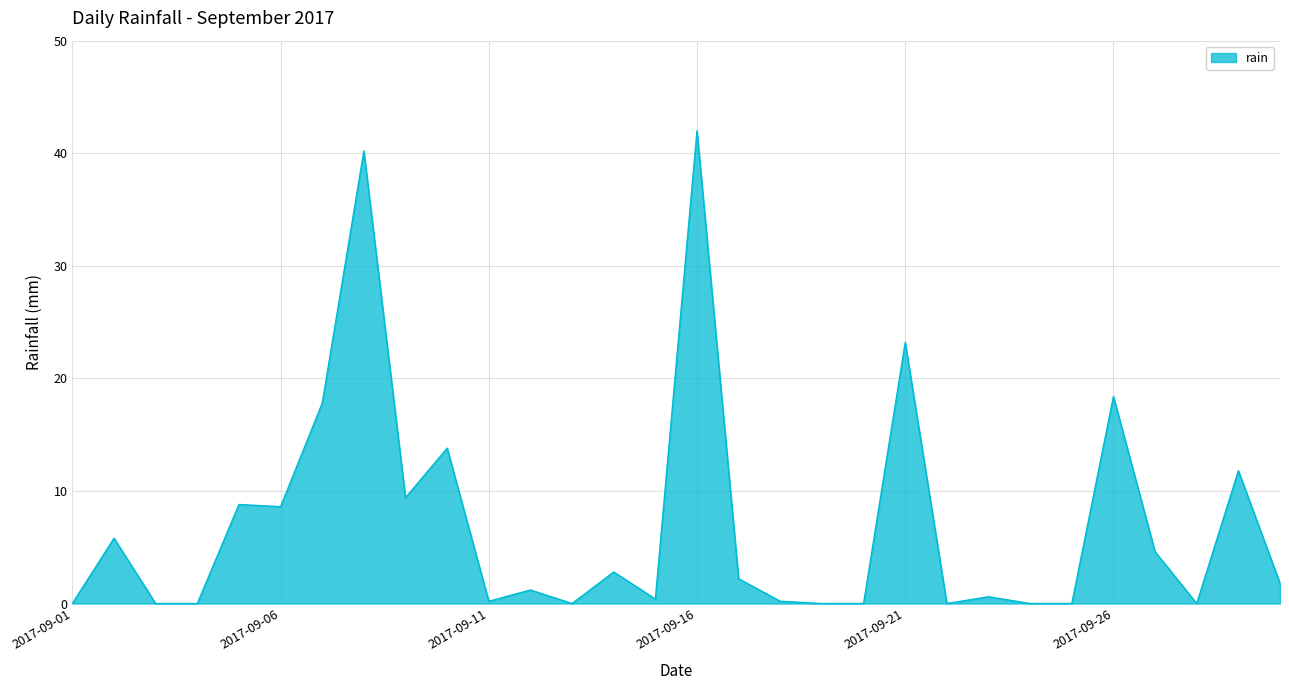

What is the difference between the maximum and minimum values?

42.0